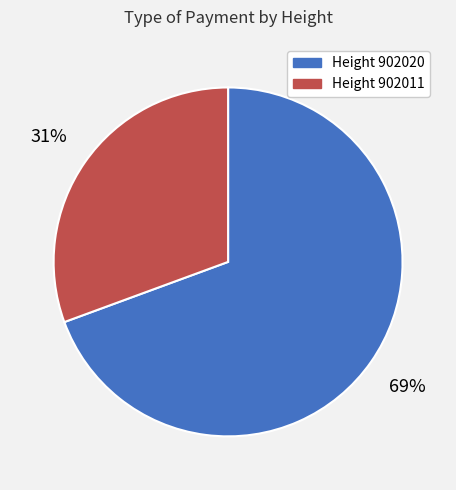

Is there a majority slice in this chart?

Yes